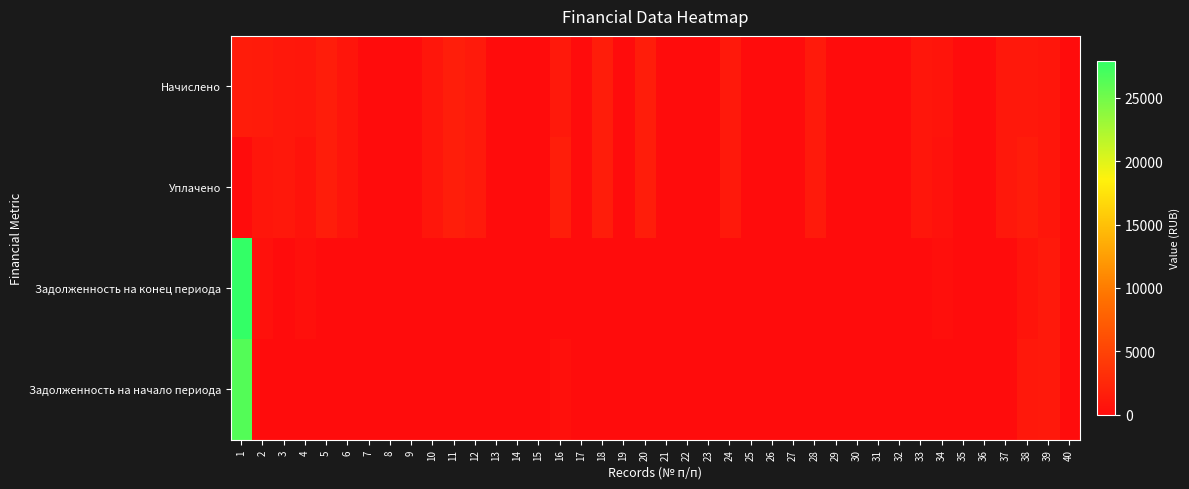

Reading right to left, list all the values displayed in this chart.

Начислено: 40=0.0	39=922.1	38=1108.0	37=1109.2	36=0.0	35=0.0	34=752.2	33=883.1	32=0.0	31=0.0	30=0.0	29=0.0	28=1295.7	27=0.0	26=0.0	25=0.0	24=1242.6	23=0.0	22=0.0	21=0.0	20=1530.8	19=0.0	18=1535.1	17=0.0	16=1203.6	15=0.0	14=0.0	13=0.0	12=1272.5	11=1681.5	10=937.1	9=0.0	8=0.0	7=0.0	6=818.5	5=1536.9	4=1035.3	3=1071.0	2=1379.5	1=1484.1
Уплачено: 40=0.0	39=922.1	38=1455.6	37=1109.2	36=0.0	35=0.0	34=494.1	33=883.1	32=0.0	31=0.0	30=0.0	29=0.0	28=1295.7	27=0.0	26=0.0	25=0.0	24=1242.6	23=0.0	22=0.0	21=0.0	20=1530.8	19=0.0	18=1535.1	17=0.0	16=1593.0	15=0.0	14=0.0	13=0.0	12=1272.5	11=1681.5	10=937.1	9=0.0	8=0.0	7=0.0	6=818.5	5=1536.9	4=662.6	3=1071.0	2=919.7	1=0.0
Задолженность на конец периода: 40=0.0	39=1193.3	38=727.8	37=0.0	36=0.0	35=0.0	34=258.1	33=0.0	32=0.0	31=0.0	30=0.0	29=0.0	28=0.0	27=0.0	26=0.0	25=0.0	24=0.0	23=0.0	22=0.0	21=0.0	20=0.0	19=0.0	18=0.0	17=0.0	16=0.0	15=0.0	14=0.0	13=0.0	12=0.0	11=0.0	10=0.0	9=0.0	8=0.0	7=0.0	6=0.0	5=0.0	4=345.1	3=0.0	2=459.9	1=27918.5
Задолженность на начало периода: 40=0.0	39=1193.3	38=1075.4	37=0.0	36=0.0	35=0.0	34=0.0	33=0.0	32=0.0	31=0.0	30=0.0	29=0.0	28=0.0	27=0.0	26=0.0	25=0.0	24=0.0	23=0.0	22=0.0	21=0.0	20=0.0	19=0.0	18=0.0	17=0.0	16=389.4	15=0.0	14=0.0	13=0.0	12=0.0	11=0.0	10=0.0	9=0.0	8=0.0	7=0.0	6=0.0	5=0.0	4=0.0	3=0.0	2=0.0	1=26434.4